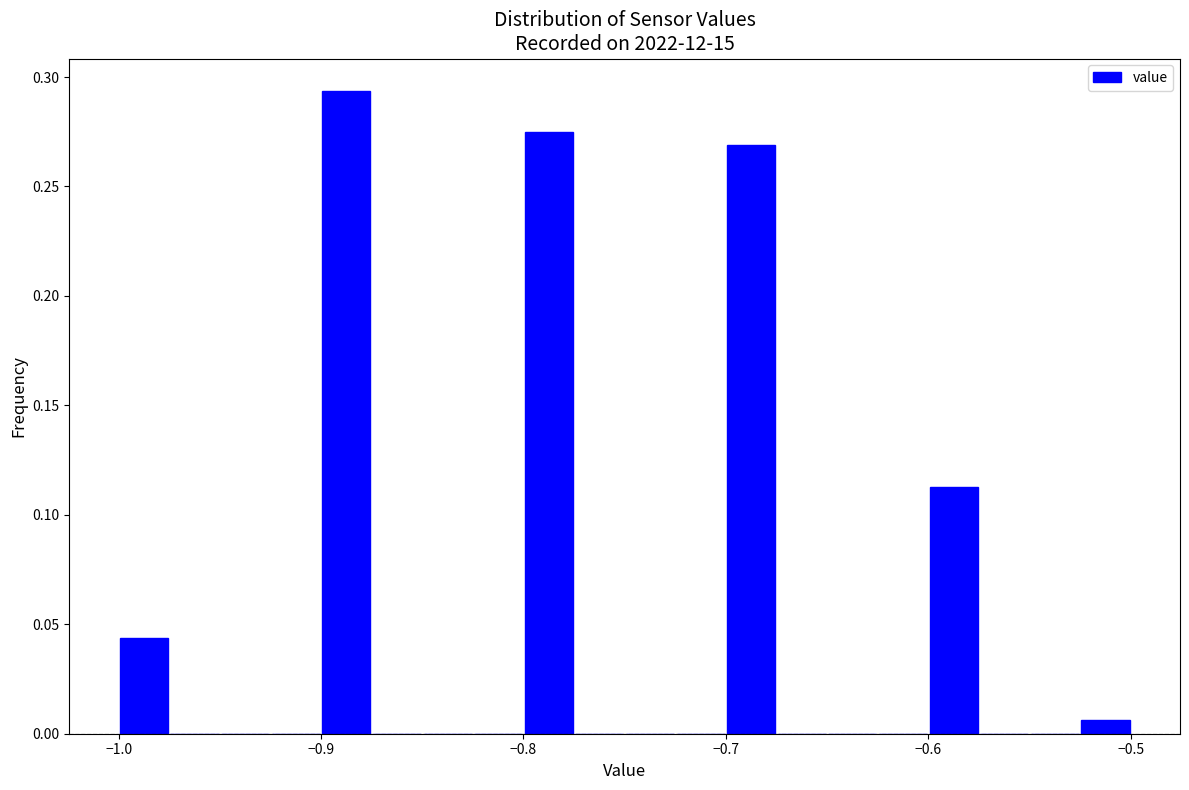

Read against the x-axis, roughly where is the centre of the tallest bar?

-0.89